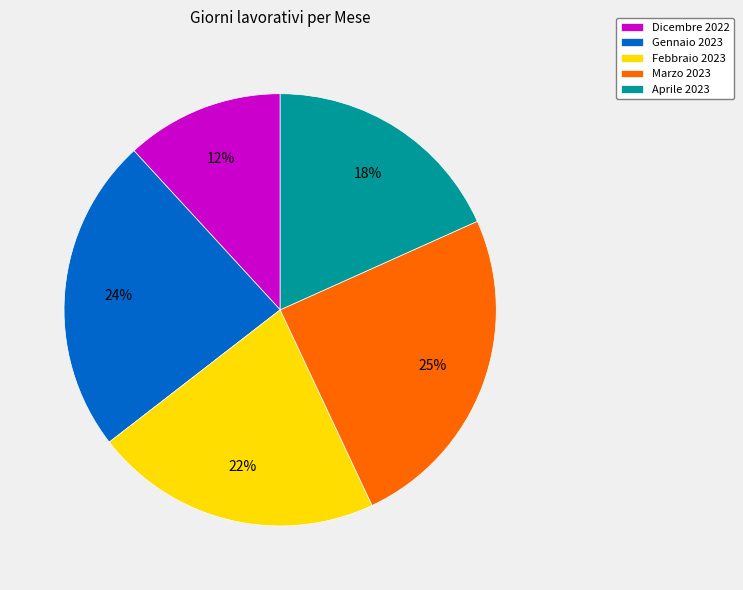

Is there any slice that represents more than half of the pie?

No